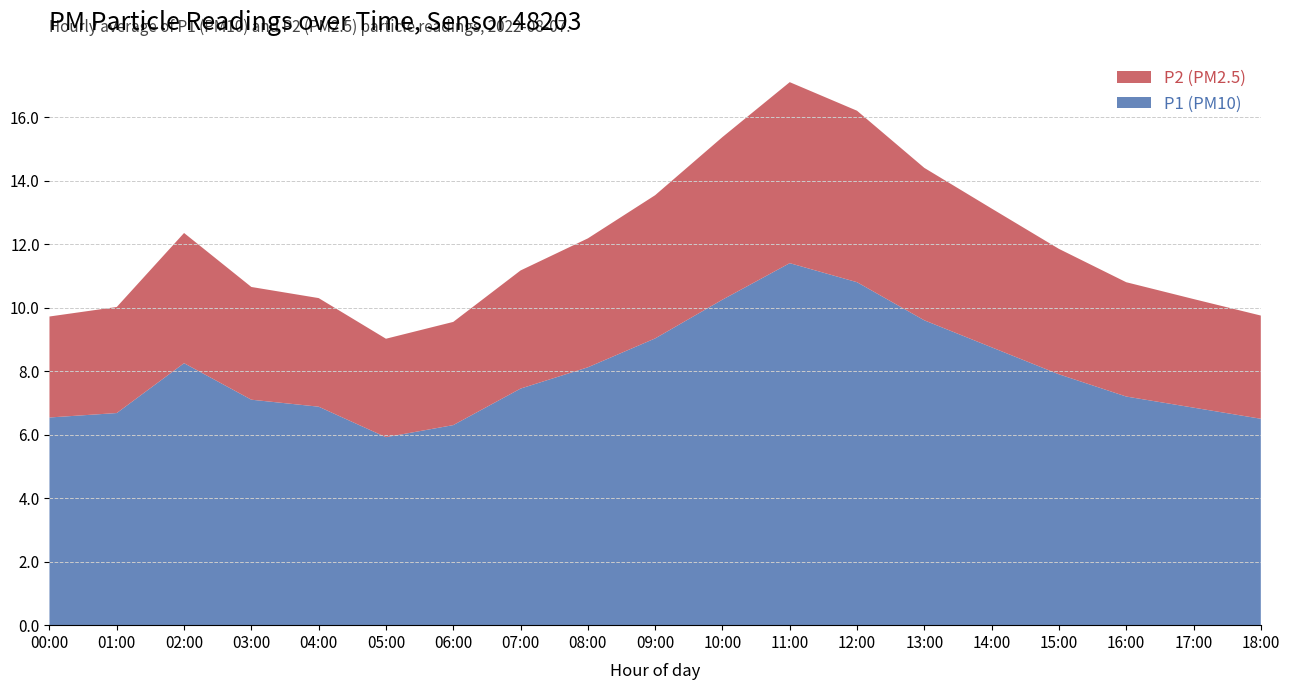

Reading left to right, what are all the values shown in this chart?

P1: 00:00=6.5	01:00=6.7	02:00=8.2	03:00=7.1	04:00=6.9	05:00=5.9	06:00=6.3	07:00=7.5	08:00=8.1	09:00=9.0	10:00=10.2	11:00=11.4	12:00=10.8	13:00=9.6	14:00=8.8	15:00=7.9	16:00=7.2	17:00=6.8	18:00=6.5
P2: 00:00=3.2	01:00=3.3	02:00=4.1	03:00=3.5	04:00=3.4	05:00=3.1	06:00=3.2	07:00=3.7	08:00=4.1	09:00=4.5	10:00=5.1	11:00=5.7	12:00=5.4	13:00=4.8	14:00=4.4	15:00=4.0	16:00=3.6	17:00=3.4	18:00=3.2